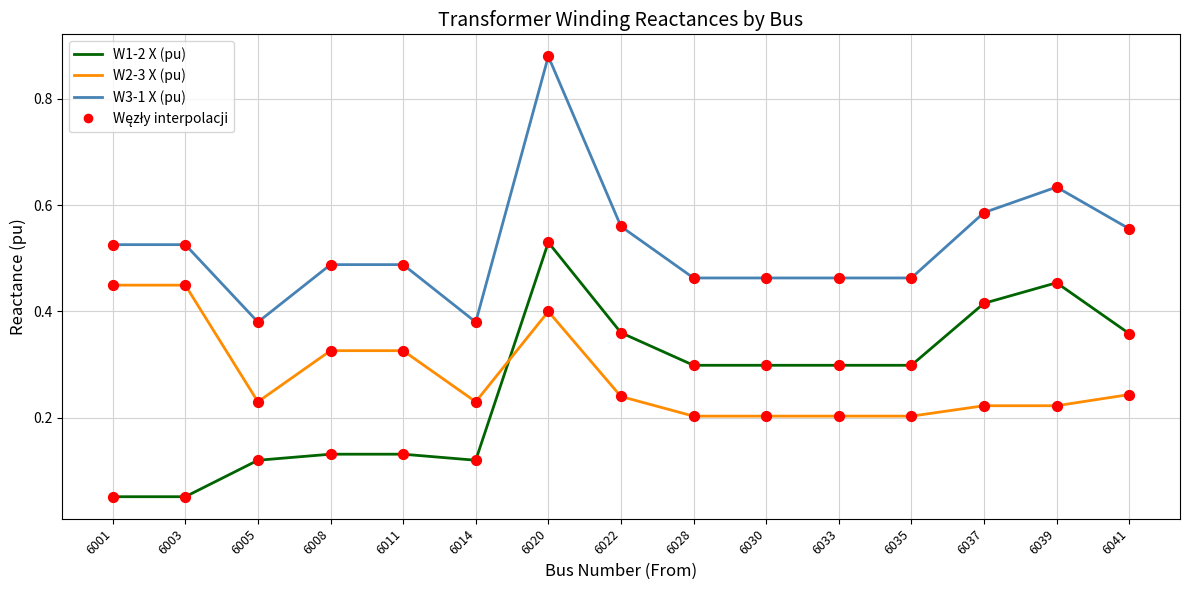

Which series contains the highest Y value?

W3-1 X (pu)